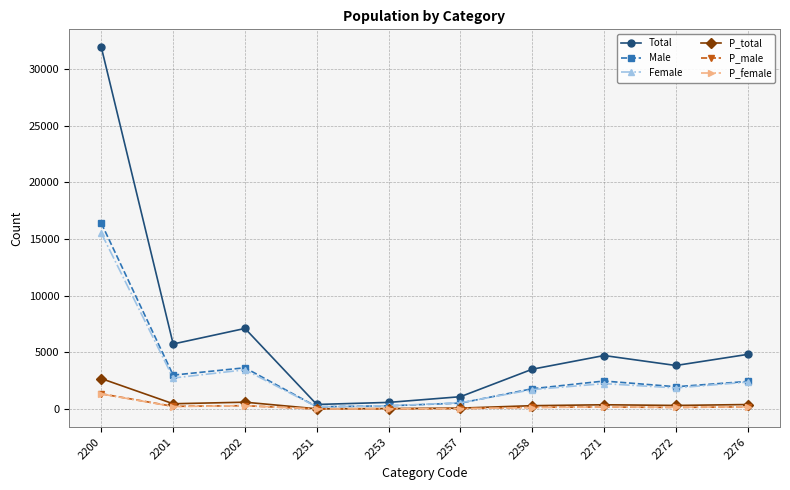

Which series has the largest range (max minus min)?

Total